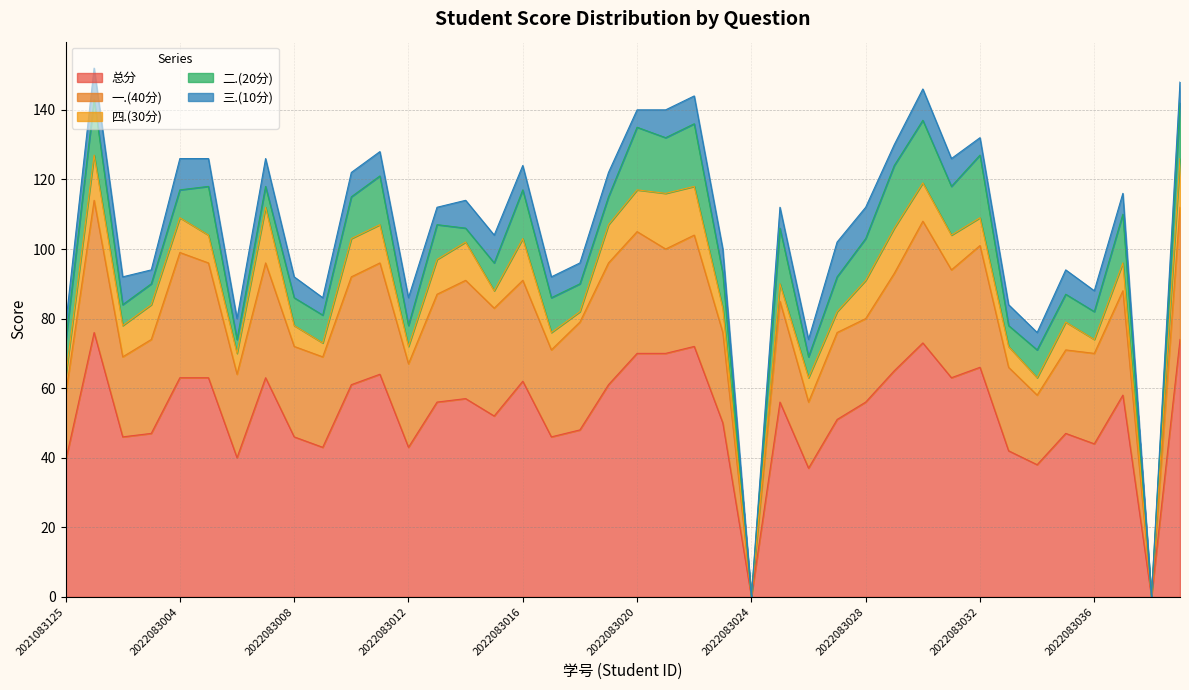

Reading left to right, list all the values displayed in this chart.

总分: 2021083125=39	2022083001=76	2022083002=46	2022083003=47	2022083004=63	2022083005=63	2022083006=40	2022083007=63	2022083008=46	2022083009=43	2022083010=61	2022083011=64	2022083012=43	2022083013=56	2022083014=57	2022083015=52	2022083016=62	2022083017=46	2022083018=48	2022083019=61	2022083020=70	2022083021=70	2022083022=72	2022083023=50	2022083024=0	2022083025=56	2022083026=37	2022083027=51	2022083028=56	2022083029=65	2022083030=73	2022083031=63	2022083032=66	2022083033=42	2022083034=38	2022083035=47	2022083036=44	2022083037=58	2022083038=0	2022083039=74
一.(40分): 2021083125=19	2022083001=38	2022083002=23	2022083003=27	2022083004=36	2022083005=33	2022083006=24	2022083007=33	2022083008=26	2022083009=26	2022083010=31	2022083011=32	2022083012=24	2022083013=31	2022083014=34	2022083015=31	2022083016=29	2022083017=25	2022083018=31	2022083019=35	2022083020=35	2022083021=30	2022083022=32	2022083023=26	2022083024=0	2022083025=29	2022083026=19	2022083027=25	2022083028=24	2022083029=28	2022083030=35	2022083031=31	2022083032=35	2022083033=24	2022083034=20	2022083035=24	2022083036=26	2022083037=30	2022083038=0	2022083039=38
四.(30分): 2021083125=5	2022083001=13	2022083002=9	2022083003=10	2022083004=10	2022083005=8	2022083006=6	2022083007=16	2022083008=6	2022083009=4	2022083010=11	2022083011=11	2022083012=5	2022083013=10	2022083014=11	2022083015=5	2022083016=12	2022083017=5	2022083018=3	2022083019=11	2022083020=12	2022083021=16	2022083022=14	2022083023=7	2022083024=0	2022083025=5	2022083026=7	2022083027=6	2022083028=11	2022083029=13	2022083030=11	2022083031=10	2022083032=8	2022083033=6	2022083034=5	2022083035=8	2022083036=4	2022083037=8	2022083038=0	2022083039=14
二.(20分): 2021083125=10	2022083001=16	2022083002=6	2022083003=6	2022083004=8	2022083005=14	2022083006=4	2022083007=6	2022083008=8	2022083009=8	2022083010=12	2022083011=14	2022083012=6	2022083013=10	2022083014=4	2022083015=8	2022083016=14	2022083017=10	2022083018=8	2022083019=8	2022083020=18	2022083021=16	2022083022=18	2022083023=10	2022083024=0	2022083025=16	2022083026=6	2022083027=10	2022083028=12	2022083029=18	2022083030=18	2022083031=14	2022083032=18	2022083033=6	2022083034=8	2022083035=8	2022083036=8	2022083037=14	2022083038=0	2022083039=16
三.(10分): 2021083125=5	2022083001=9	2022083002=8	2022083003=4	2022083004=9	2022083005=8	2022083006=6	2022083007=8	2022083008=6	2022083009=5	2022083010=7	2022083011=7	2022083012=8	2022083013=5	2022083014=8	2022083015=8	2022083016=7	2022083017=6	2022083018=6	2022083019=7	2022083020=5	2022083021=8	2022083022=8	2022083023=7	2022083024=0	2022083025=6	2022083026=5	2022083027=10	2022083028=9	2022083029=6	2022083030=9	2022083031=8	2022083032=5	2022083033=6	2022083034=5	2022083035=7	2022083036=6	2022083037=6	2022083038=0	2022083039=6